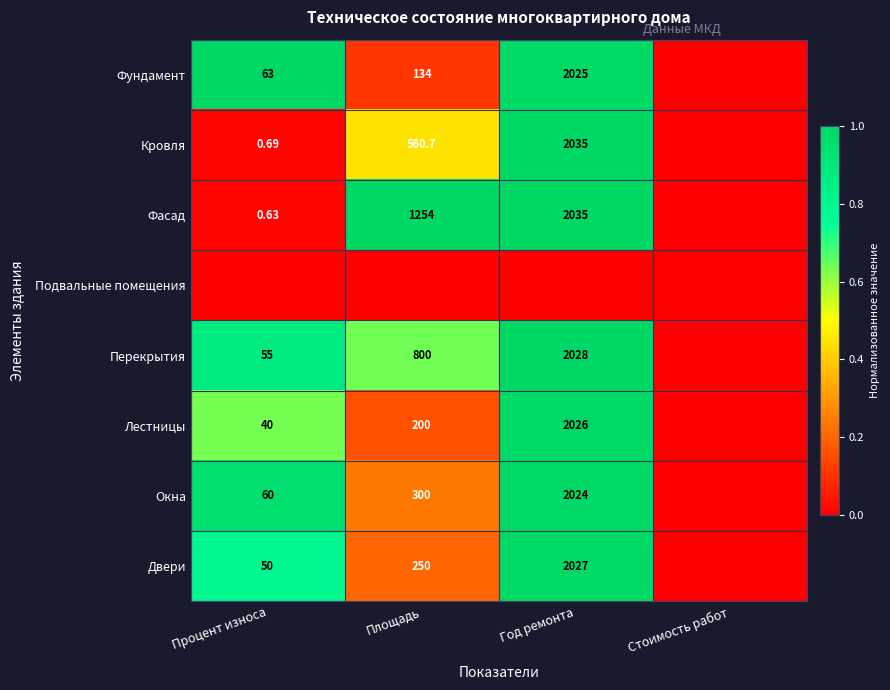

How many data points does each series have?

4